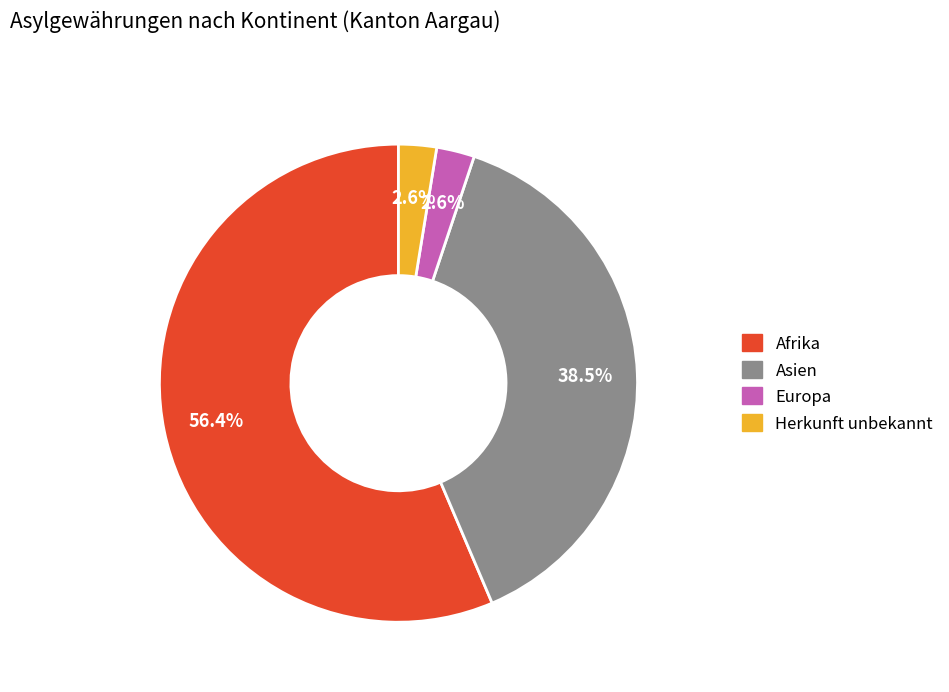

Do Europa and Asien together represent more than half of the pie?

No